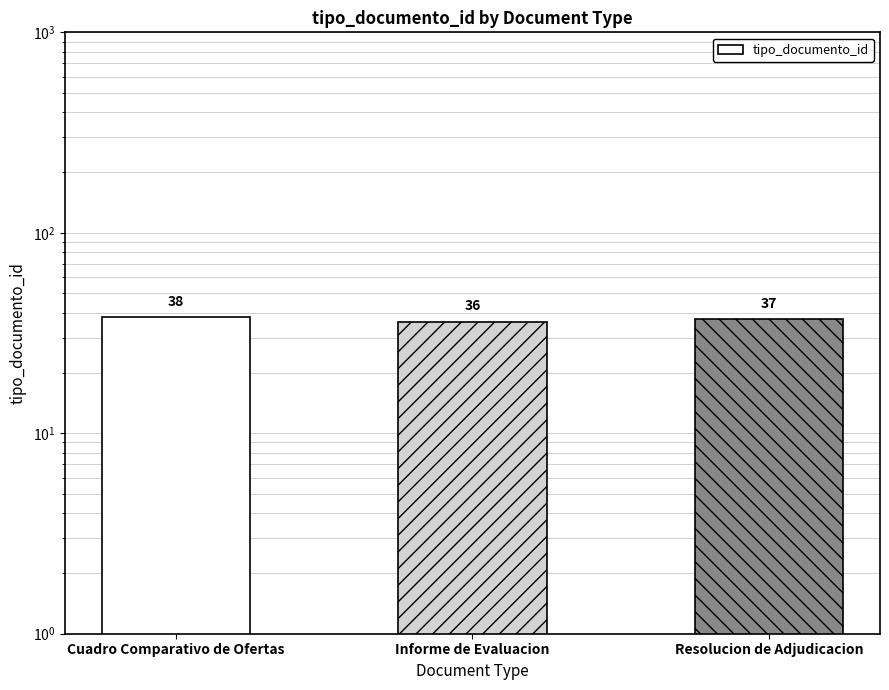

What position from the left is Cuadro Comparativo de Ofertas?

1